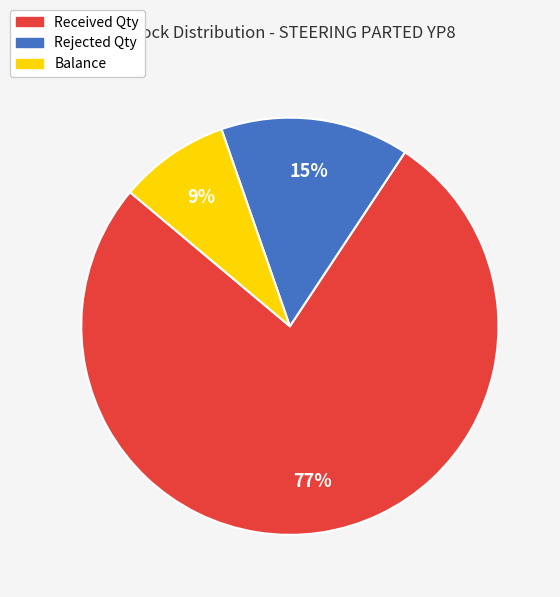

How many segments does this pie chart have?

3